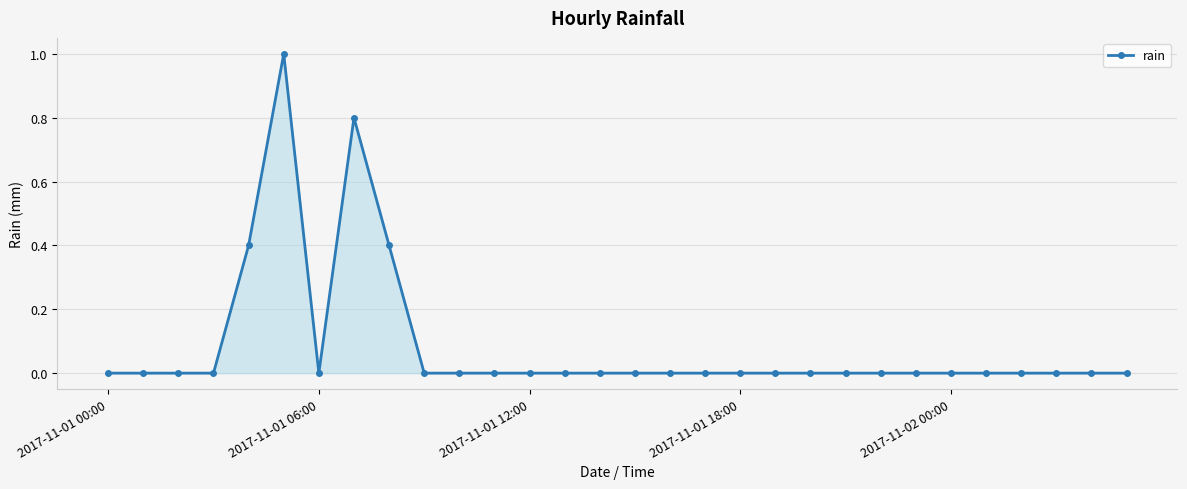

Reading right to left, what are all the values shown in this chart?

0.0	0.0	0.0	0.0	0.0	0.0	0.0	0.0	0.0	0.0	0.0	0.0	0.0	0.0	0.0	0.0	0.0	0.0	0.0	0.0	0.0	0.4	0.8	0.0	1.0	0.4	0.0	0.0	0.0	0.0